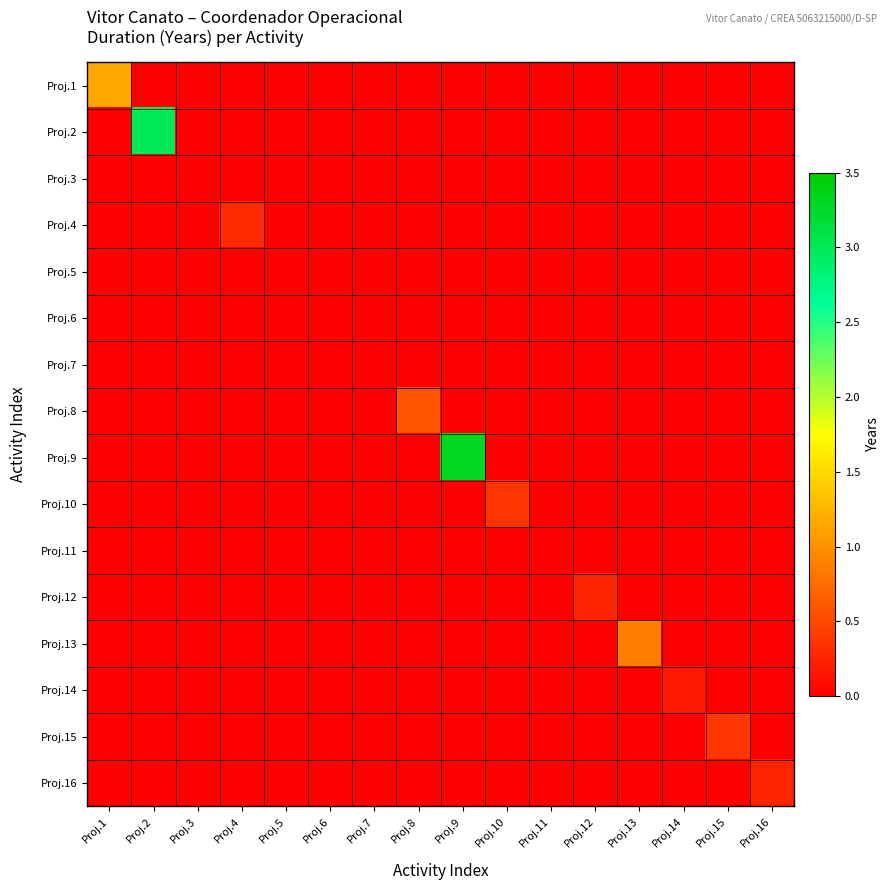

What is the spread (max minus min) of values at Proj.12?

0.2